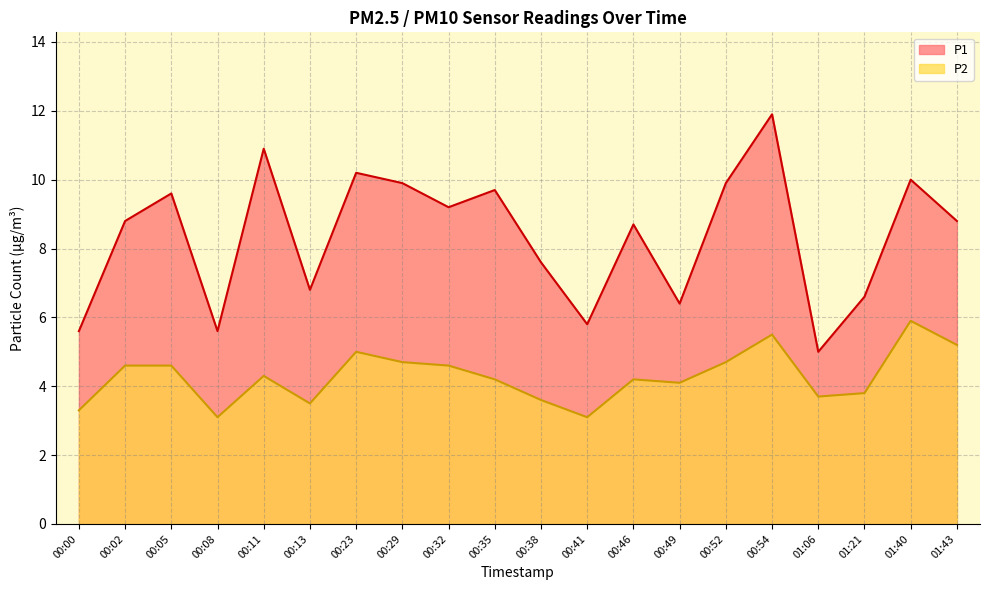

Where is P2 nearest to the value 4?

00:49